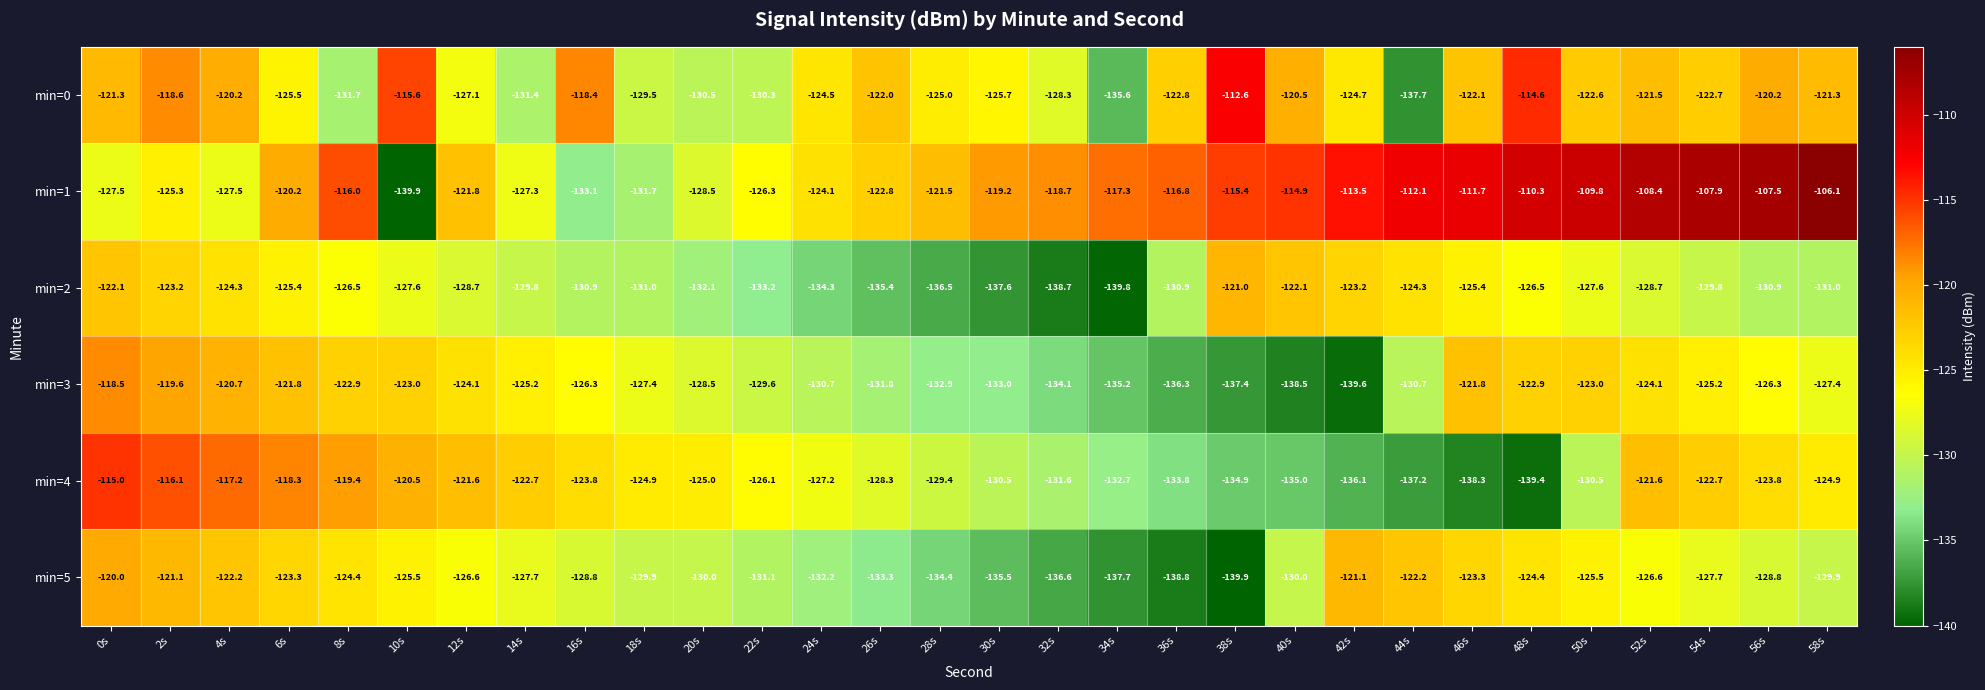

Is it true that min=3 equals -122.9 at 48s?

True